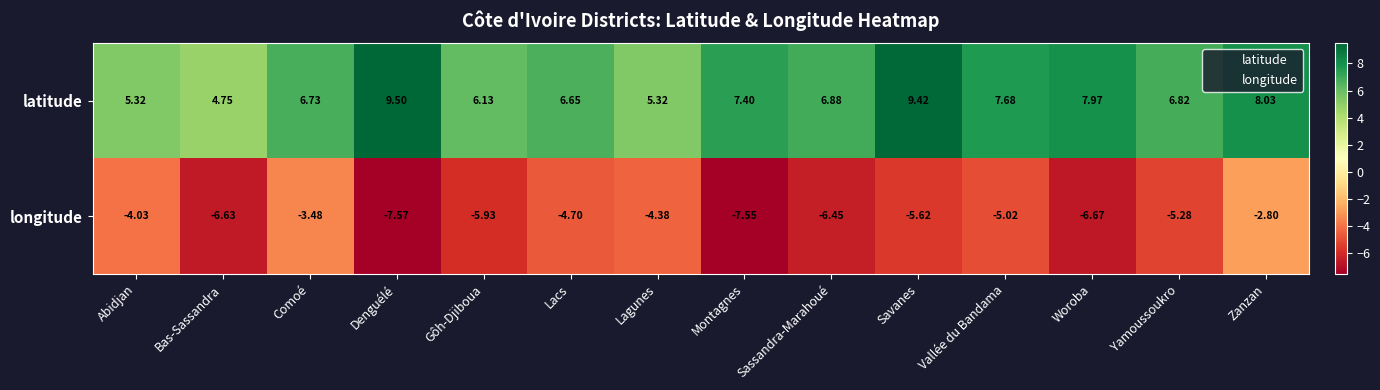

At which label does longitude reach its minimum?

Denguélé